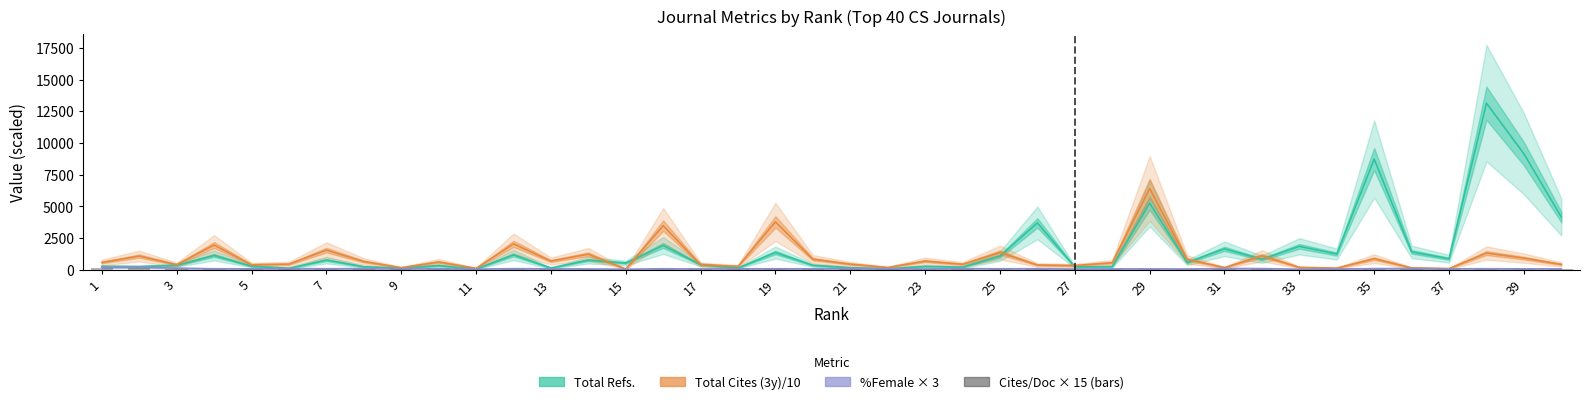

How many bars are there in total?

160